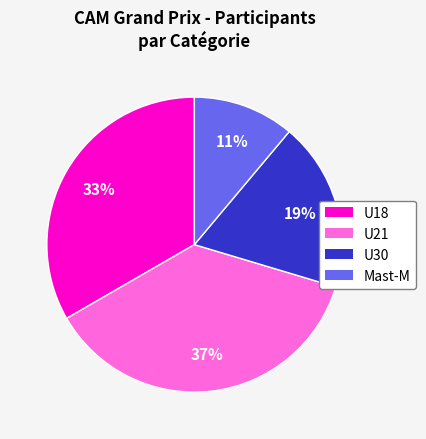

Is U21 the majority of the pie?

No